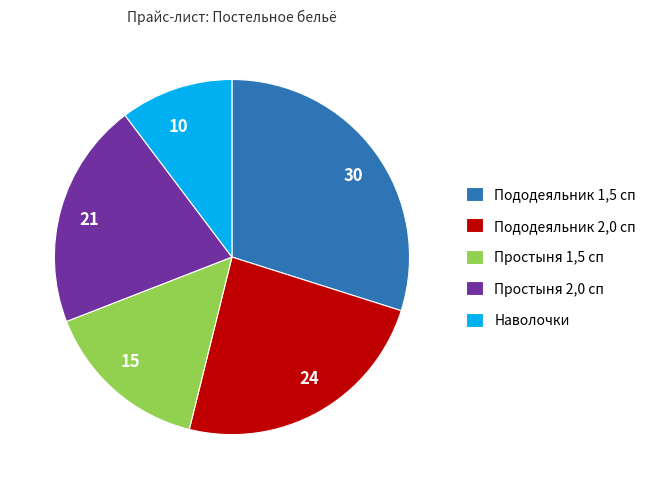

Does 30 account for over 50% of the chart?

No